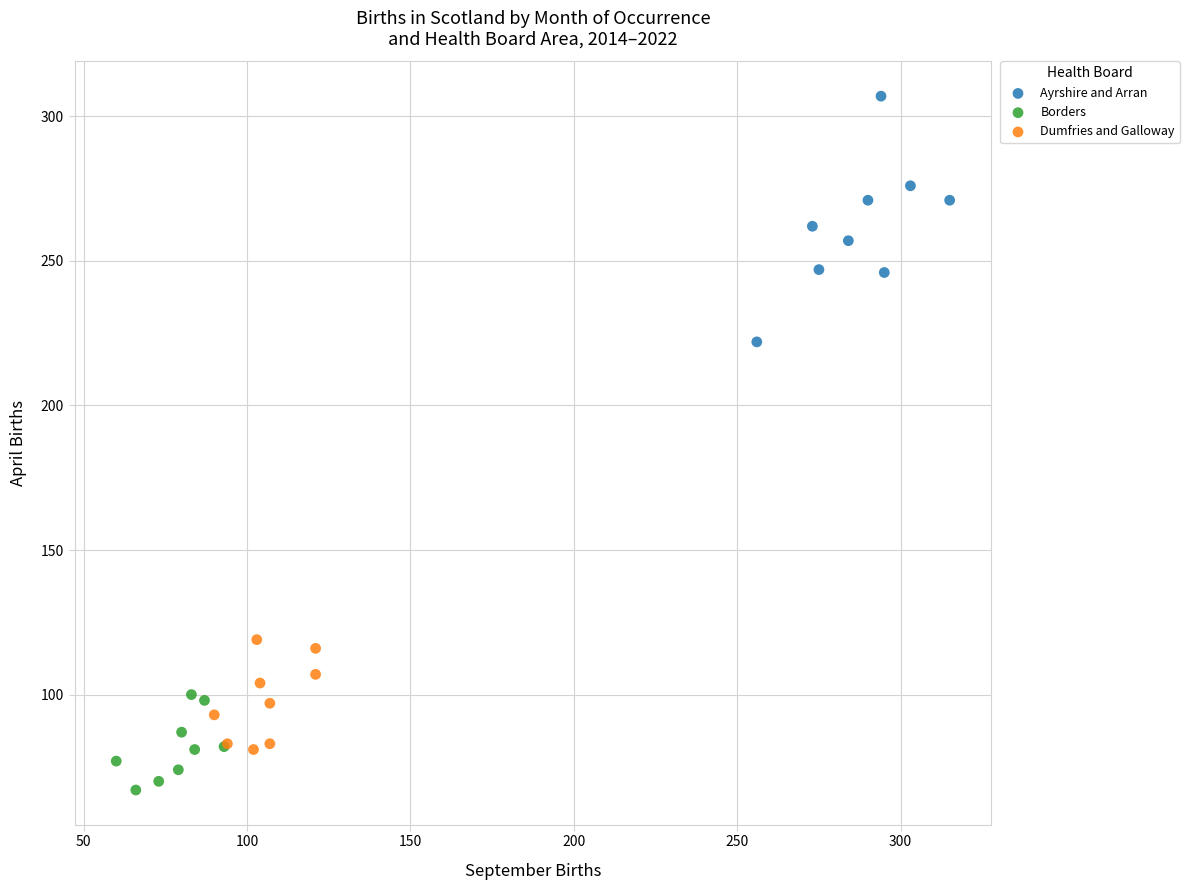

Which series reaches the minimum Y coordinate?

Borders